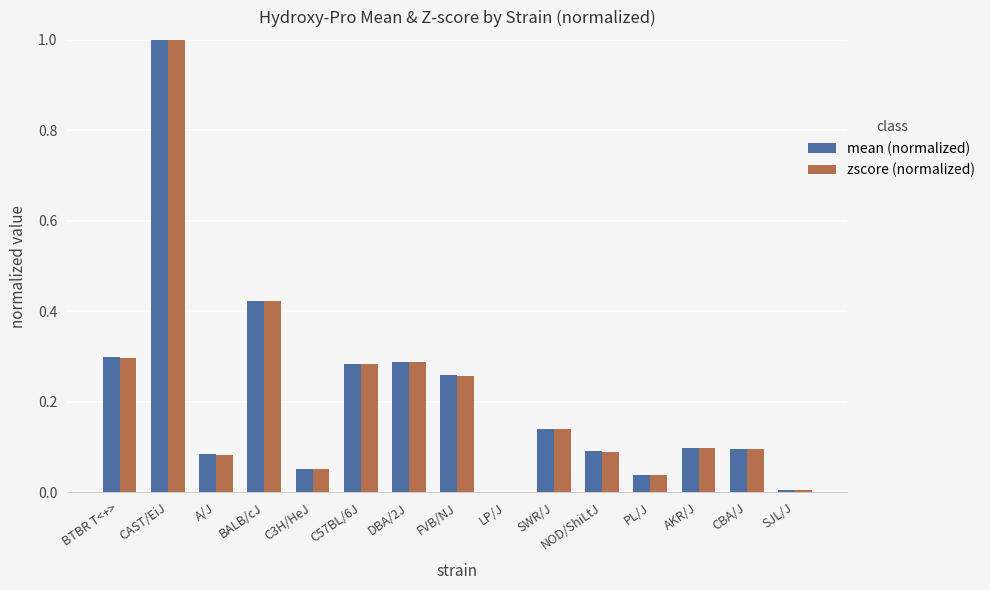

What are all the series names shown in the legend?

mean (normalized), zscore (normalized)